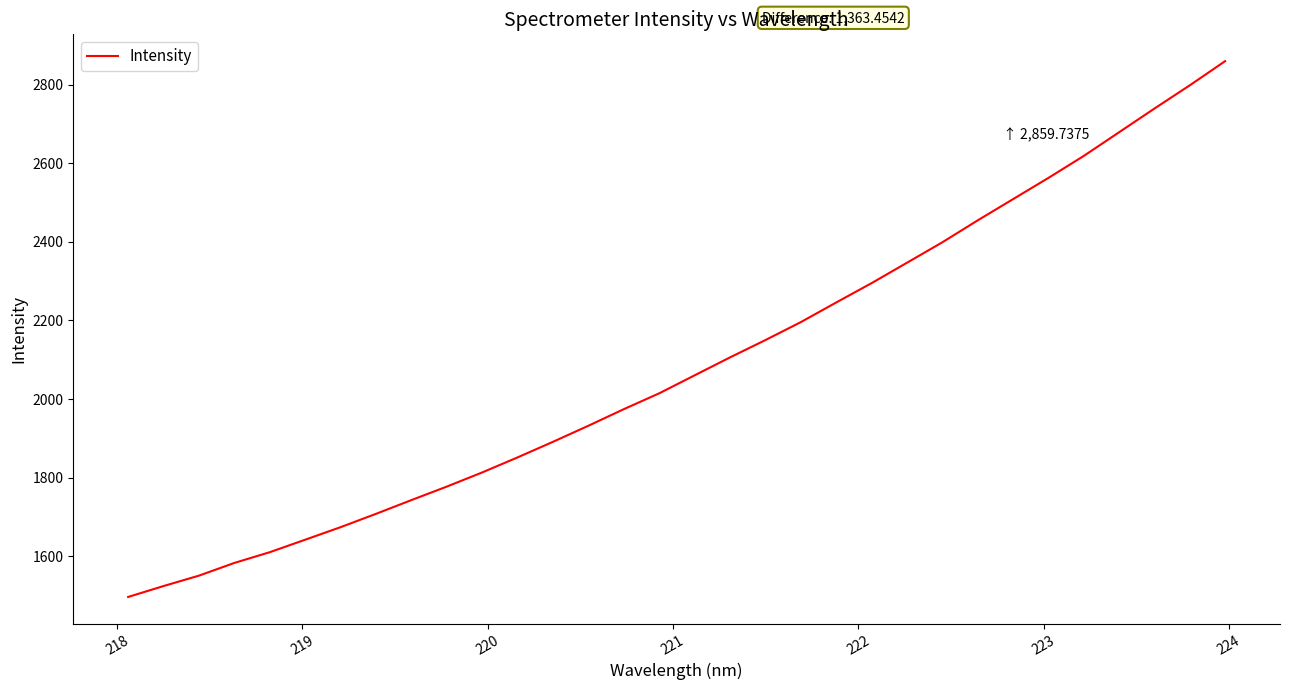

What is the minimum value shown in the chart?

1496.3